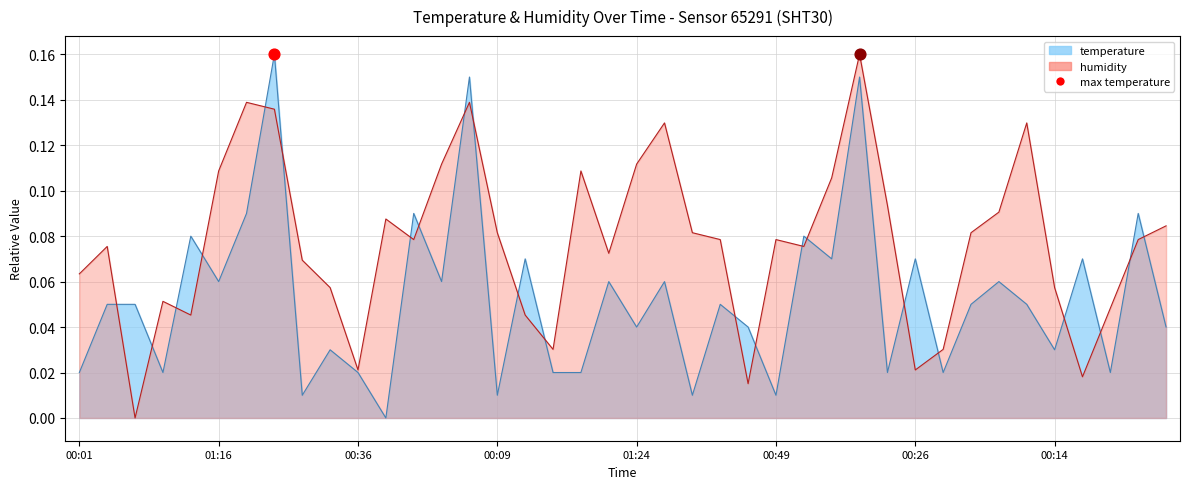

Which series has the largest Y range (max minus min)?

temperature